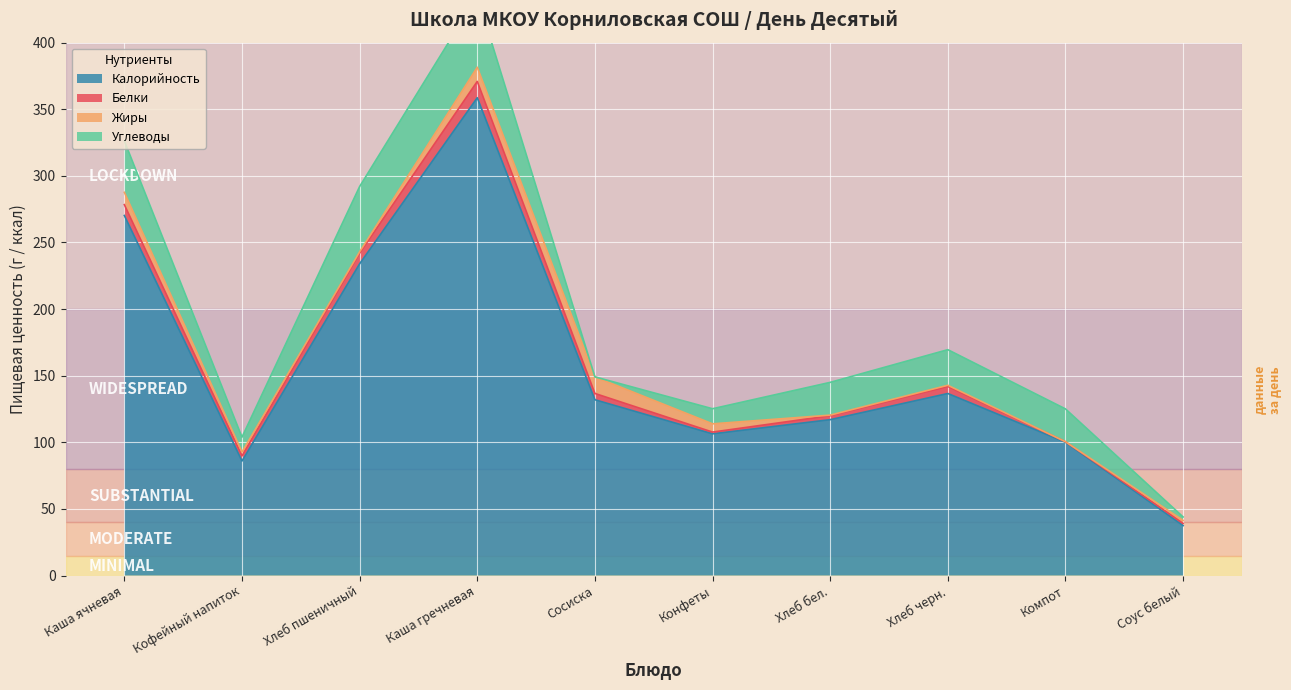

Rank the series at Соус белый from lowest to highest value.

Белки, Жиры, Углеводы, Калорийность